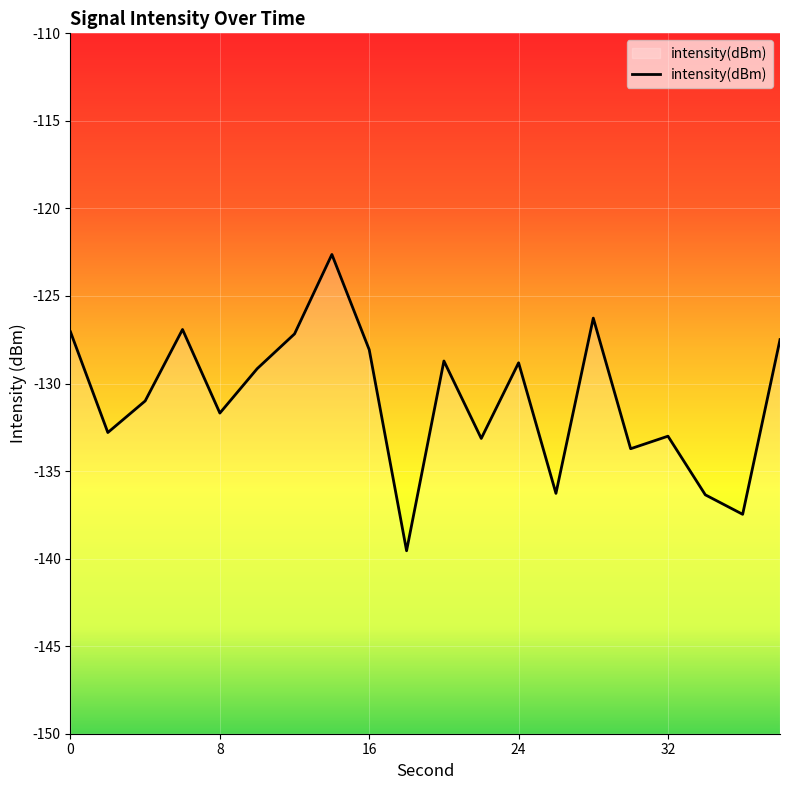

What is the difference between the maximum and minimum values?

16.9